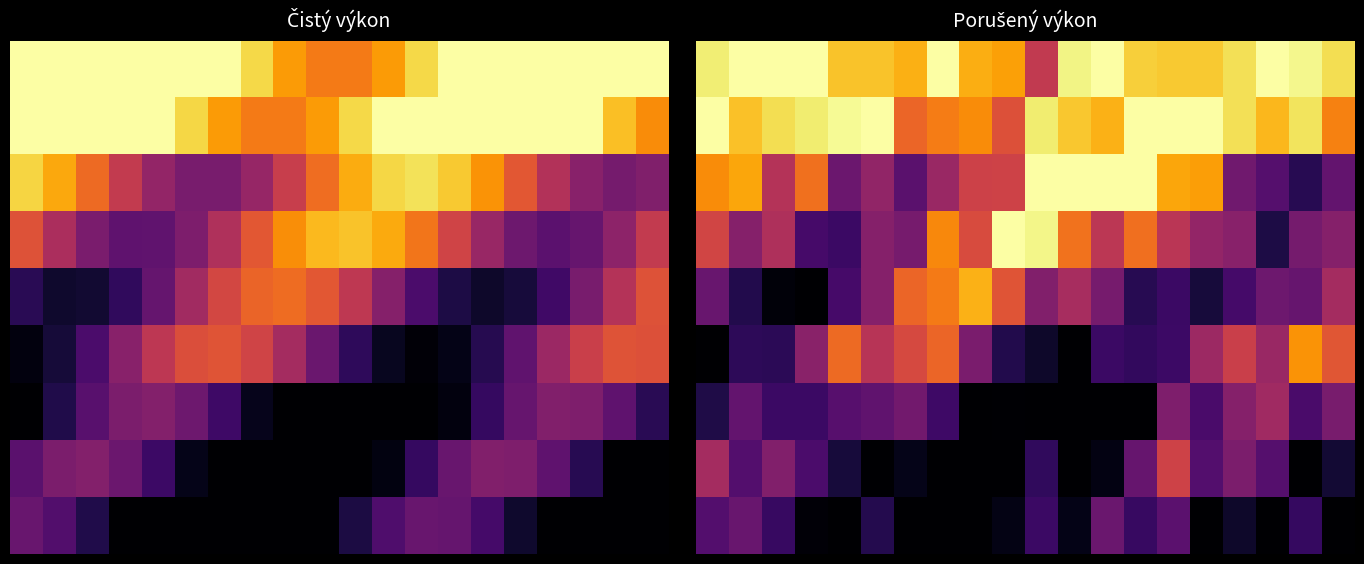

Between 2.5 and 17, which is larger?

2.5